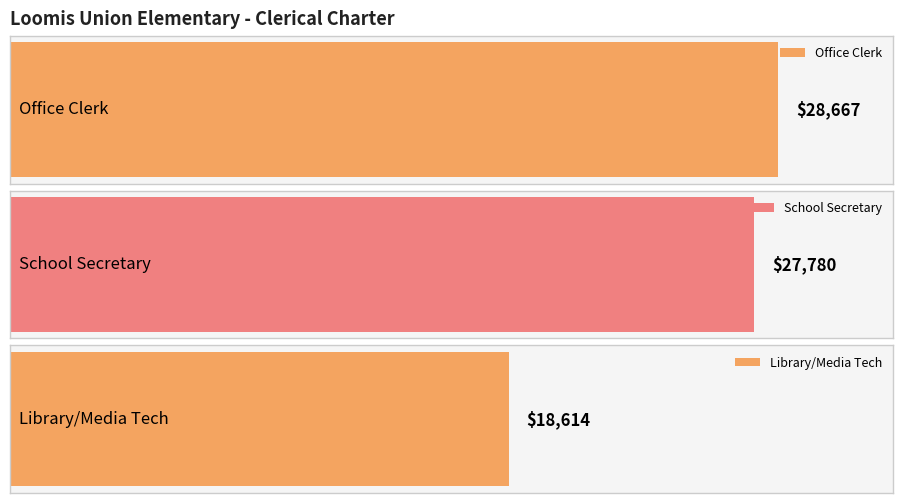

What is the change in value from Office Clerk to School Secretary?

-887